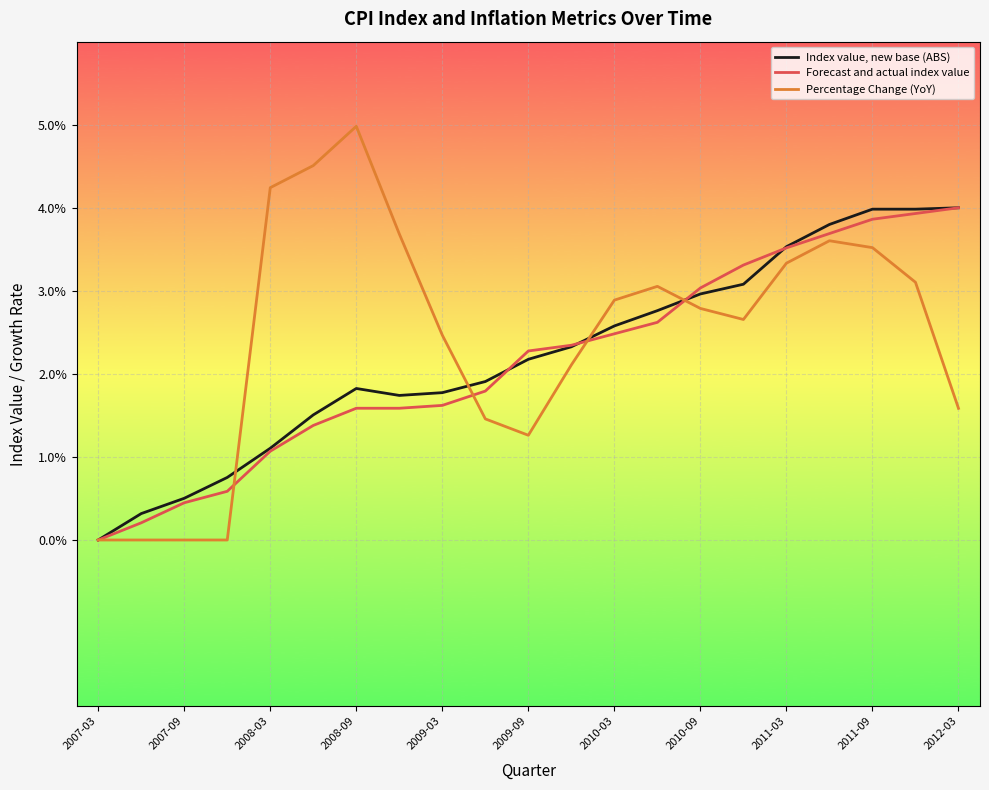

True or false: Index value, new base (ABS) and Forecast and actual index value intersect in this chart.

True